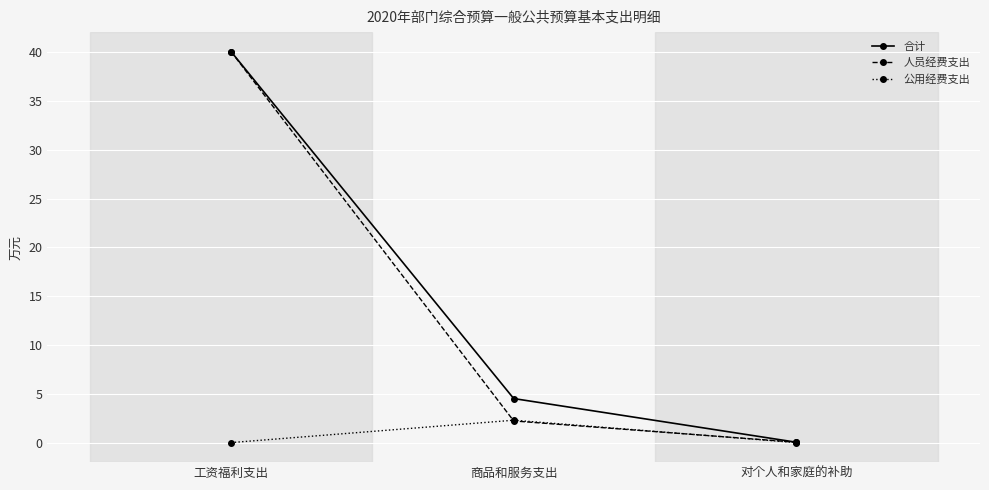

What position from the right is 工资福利支出?

3